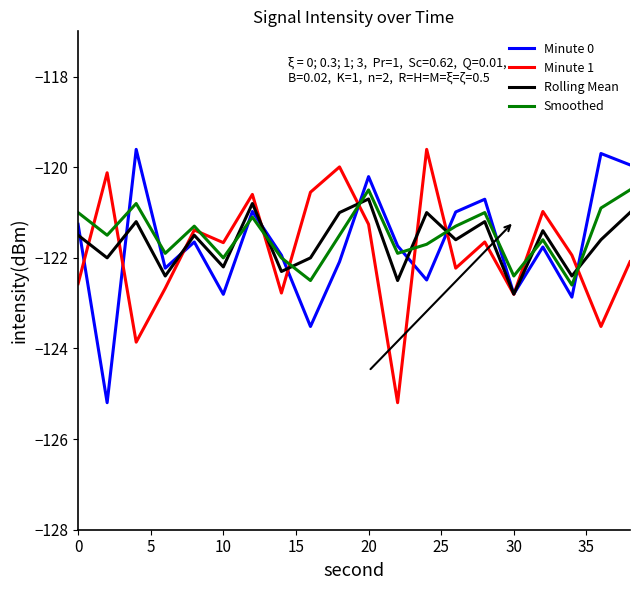

After their last crossing, which series has the higher values: Minute 1 or Rolling Mean?

Rolling Mean